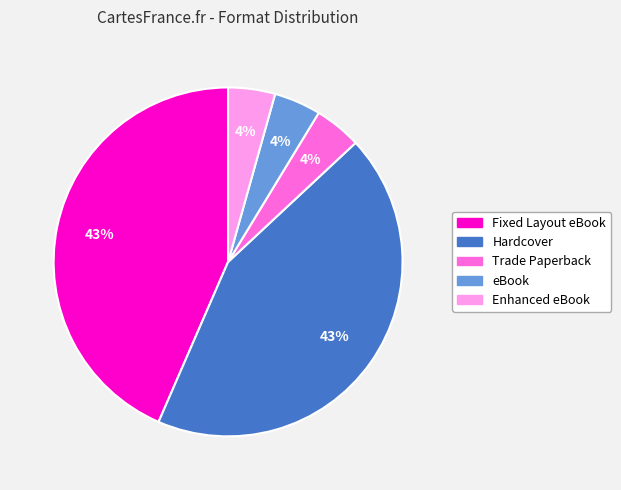

How many segments does this pie chart have?

5